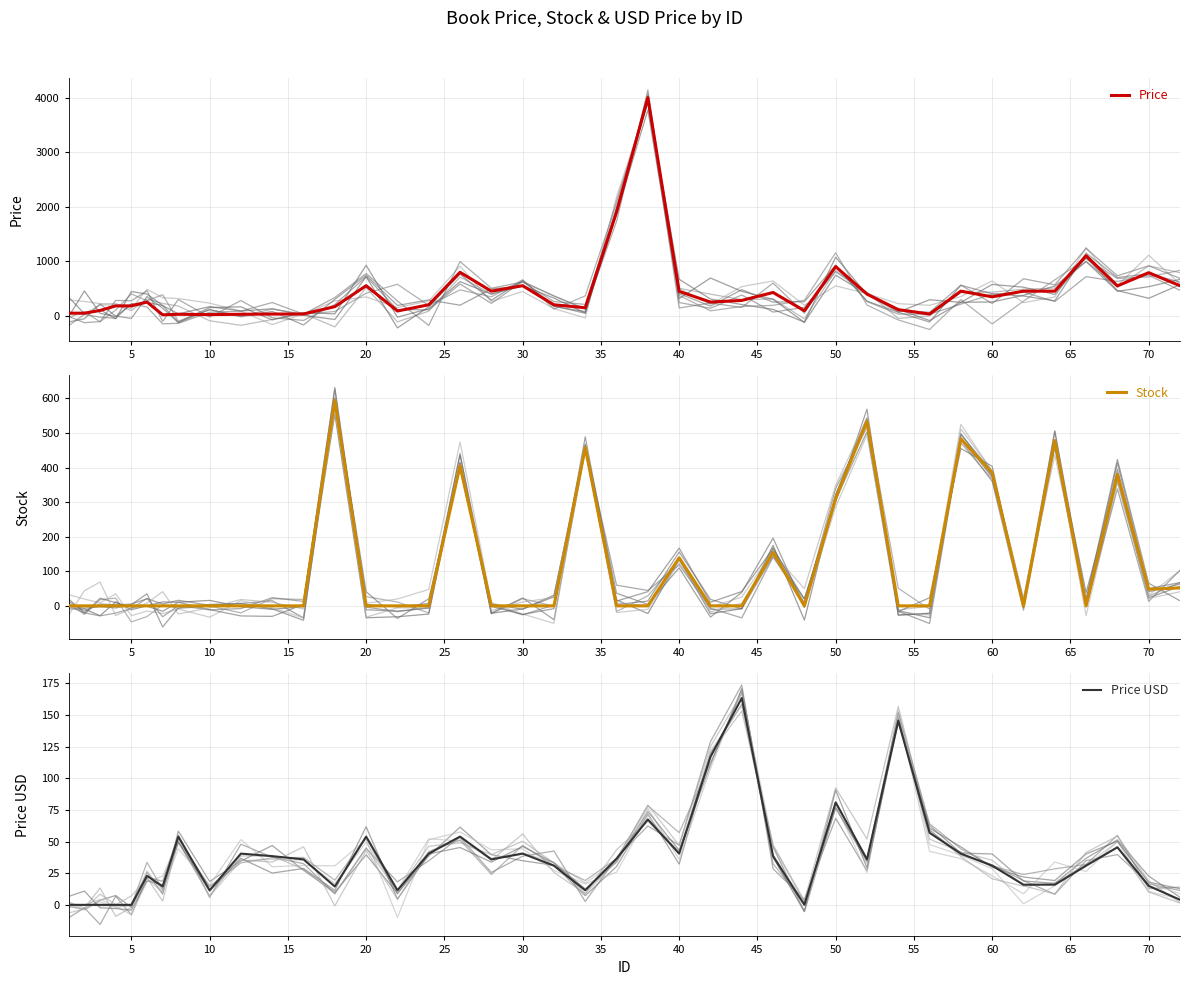

Does the chart display data point markers on the line(s)?

No